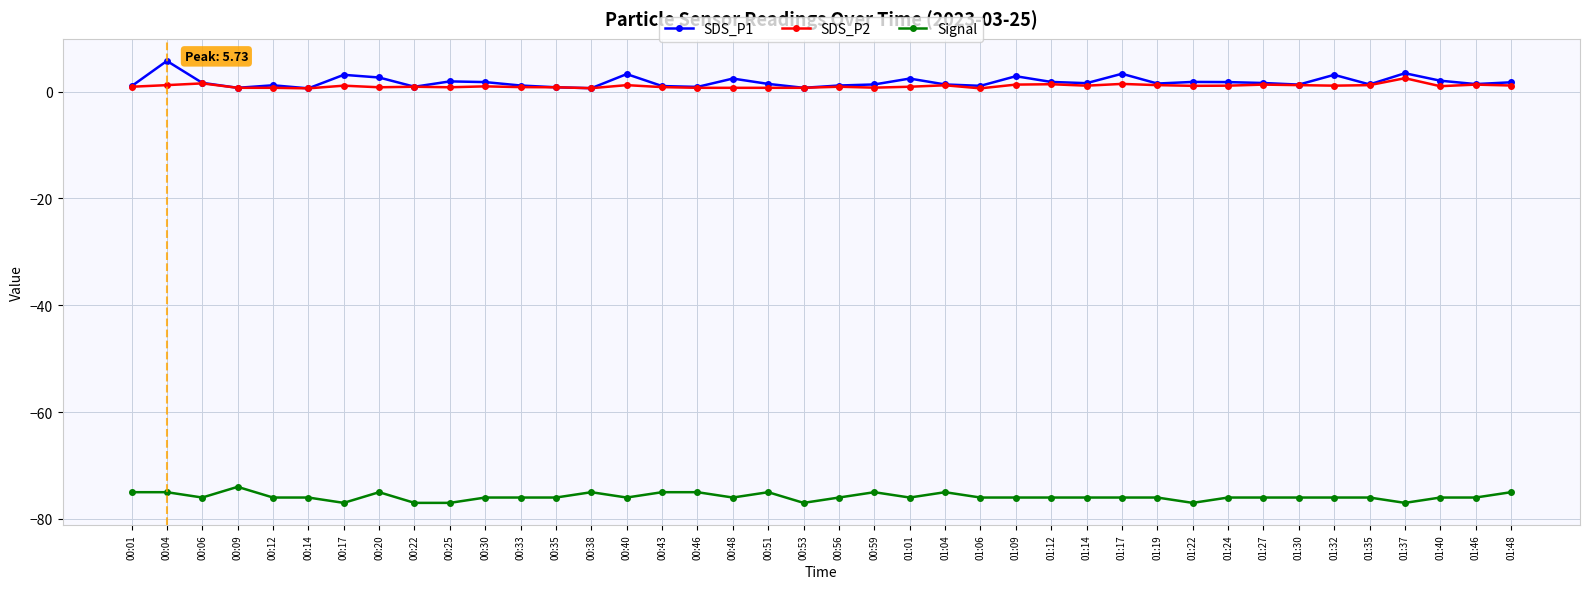

True or false: SDS_P2 and Signal intersect in this chart.

False